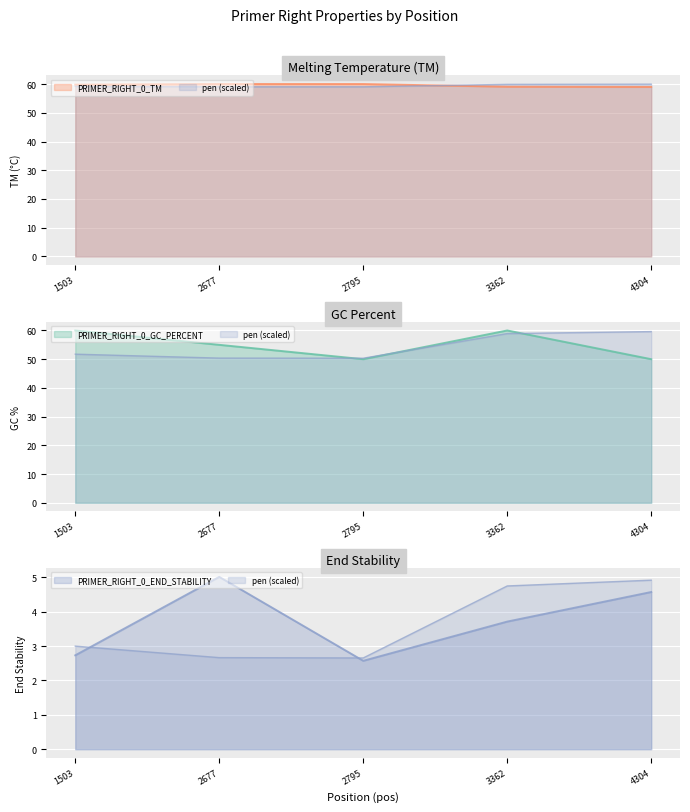

What is the maximum value shown in the chart?

60.0